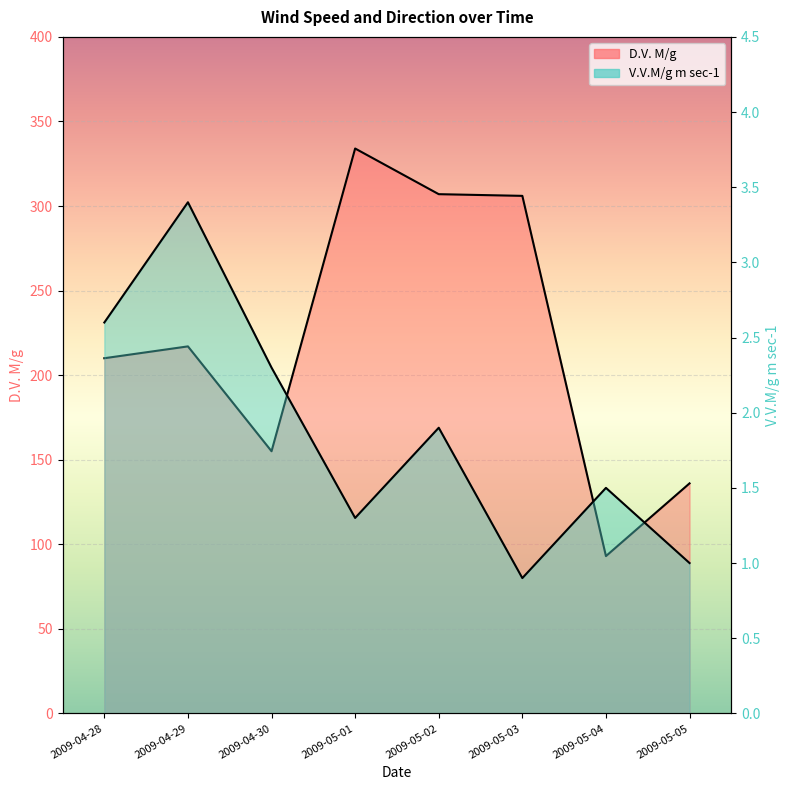

At which label is V.V.M/g m sec-1 closest to 2?

2009-05-02